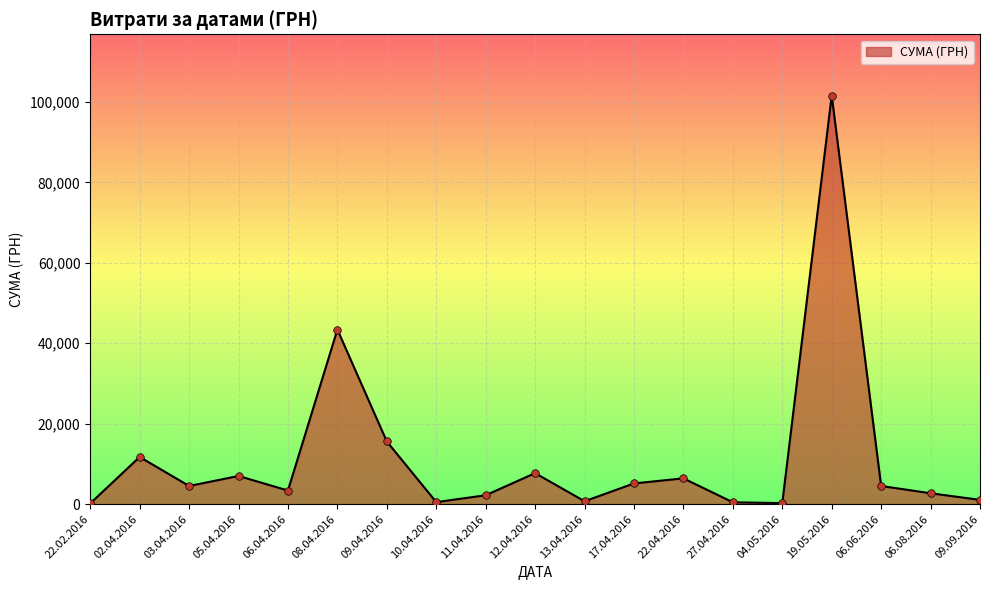

Which has a higher value, 03.04.2016 or 09.04.2016?

09.04.2016